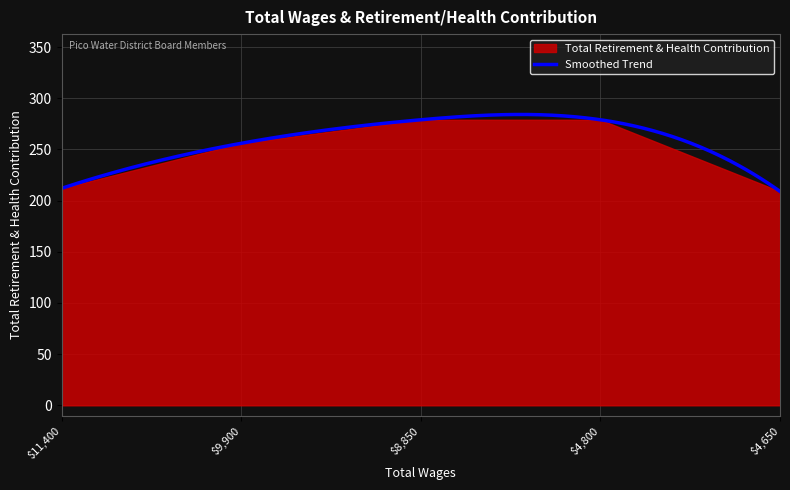

True or false: there are more than 1 points higher than both neighbors.

False